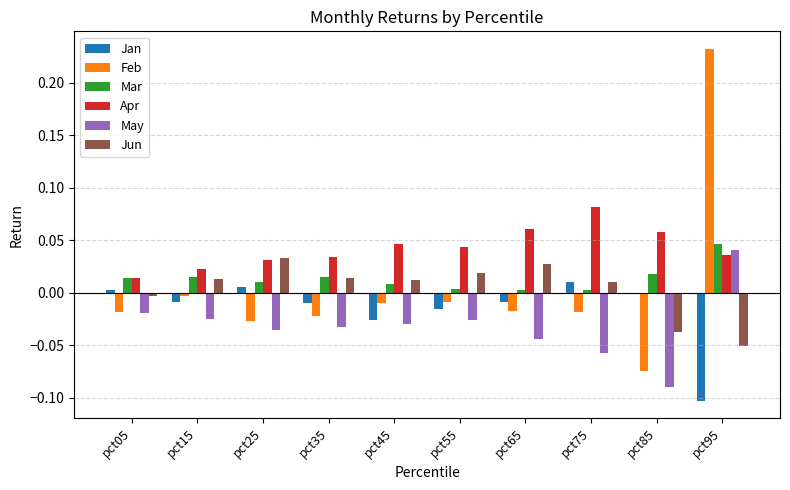

At which category is the sum across all series the highest?

pct95